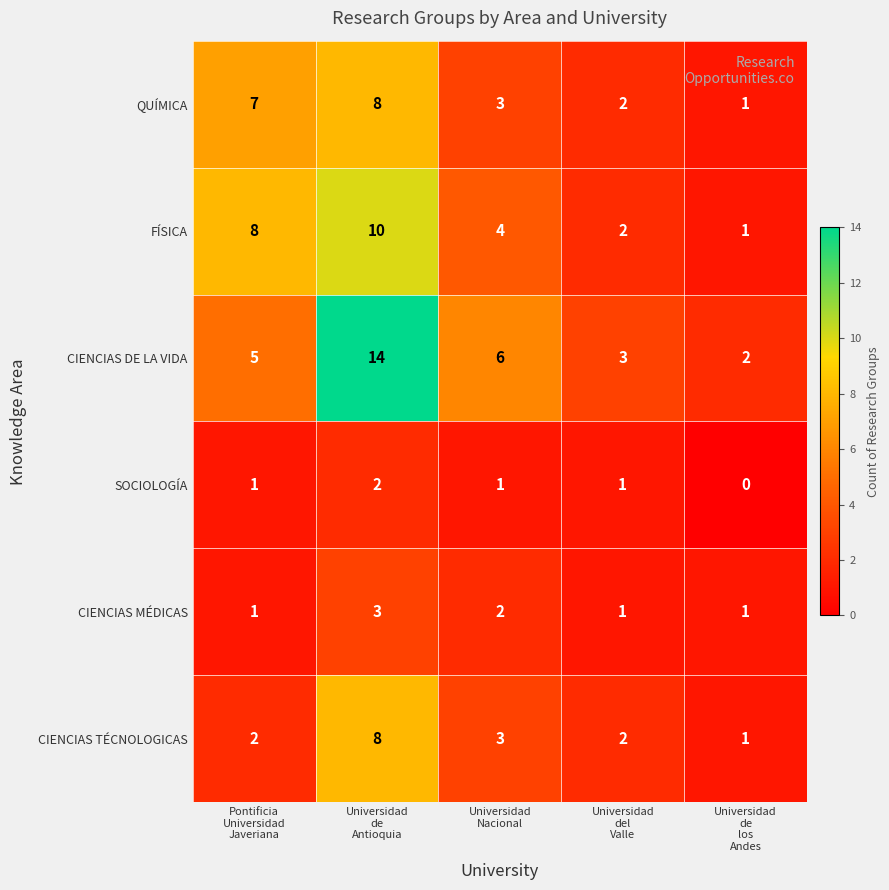

What is the average value of the CIENCIAS TÉCNOLOGICAS series?

3